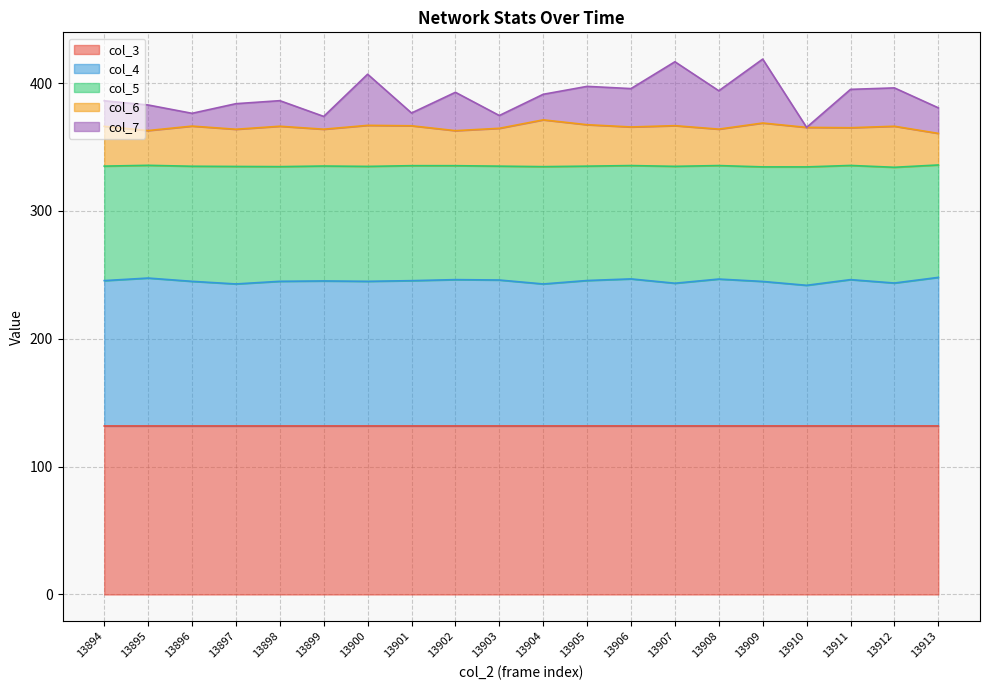

What is the minimum value shown in the chart?

131.8